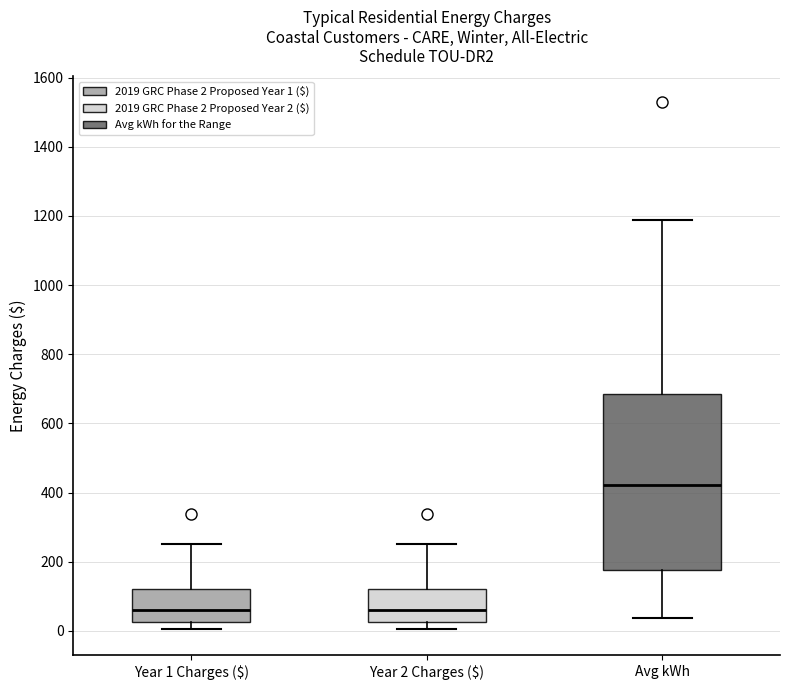

Comparing the boxes themselves (not the whiskers), which one is the tallest?

Avg kWh